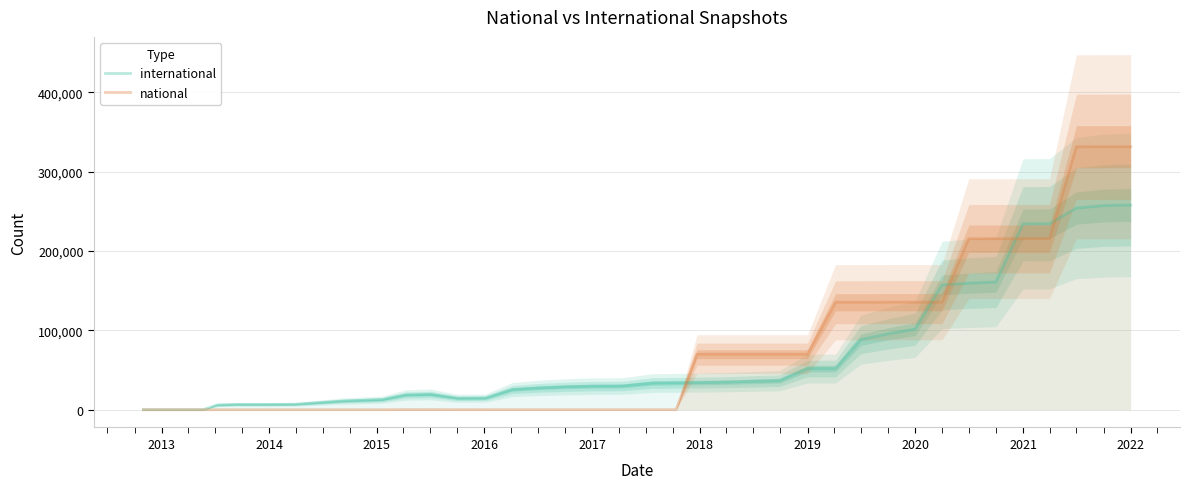

What is the highest value of the international series?

257956